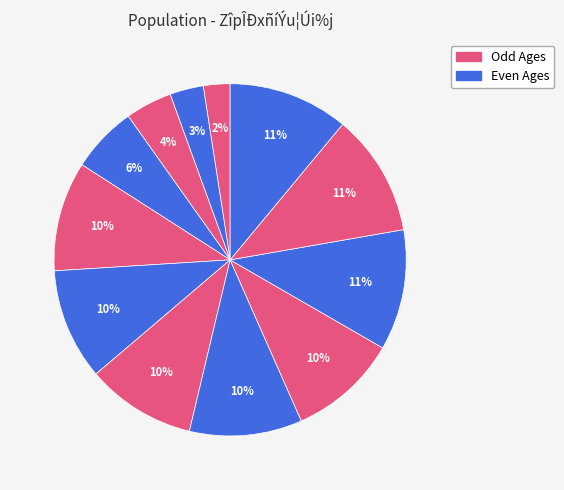

How many slices are in this pie chart?

12